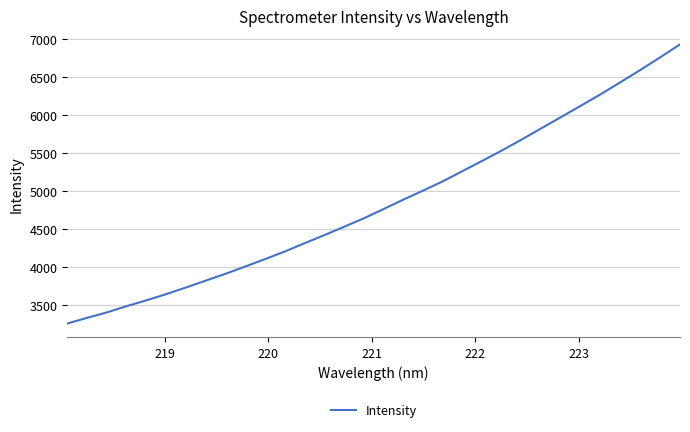

What is the difference between the maximum and minimum values?

3682.2